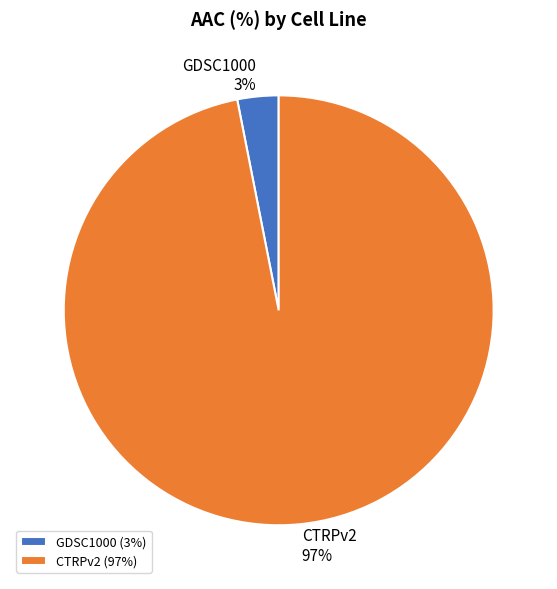

Combined, do CTRPv2 and GDSC1000 account for over 50%?

Yes